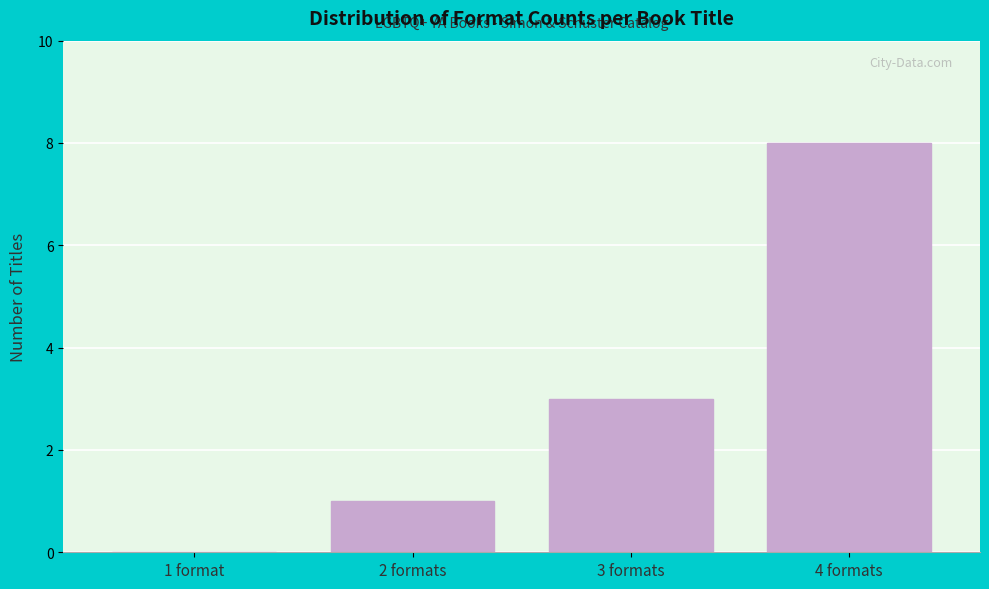

Reading right to left, transcribe all the data shown in this chart.

4 formats=8	3 formats=3	2 formats=1	1 format=0